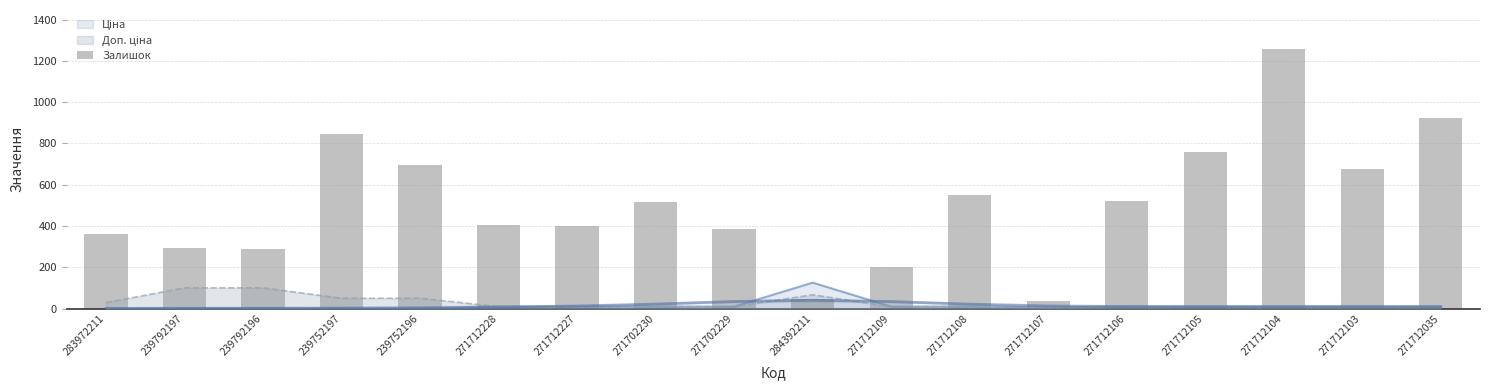

How many data points are above 516?

8